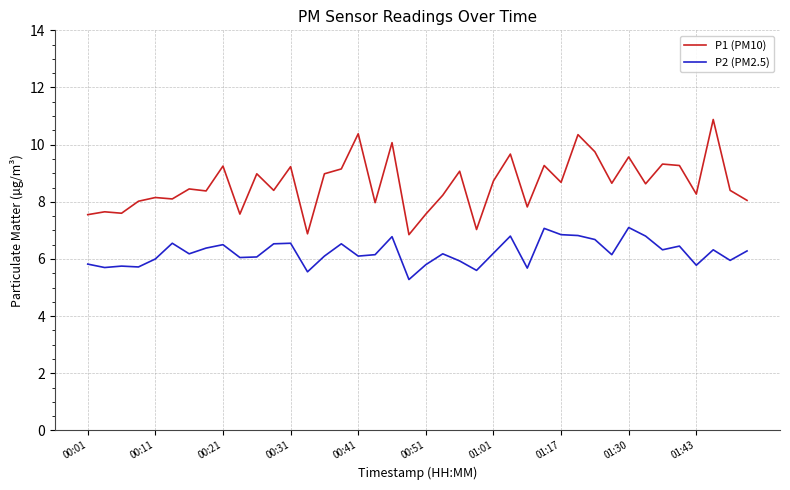

Which series has the widest spread of values?

P1 (PM10)